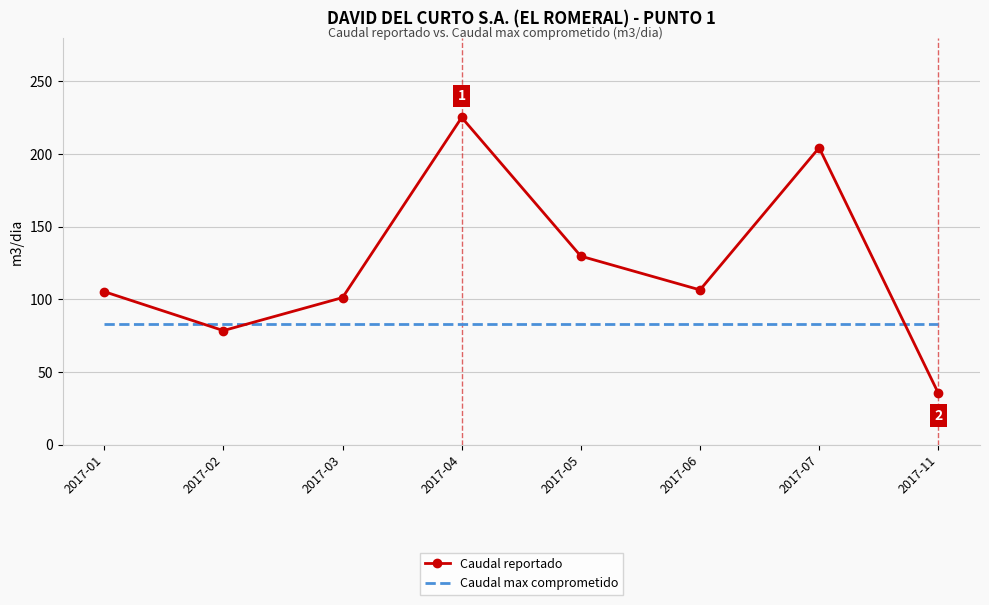

At which label is Caudal reportado closest to 130?

2017-05